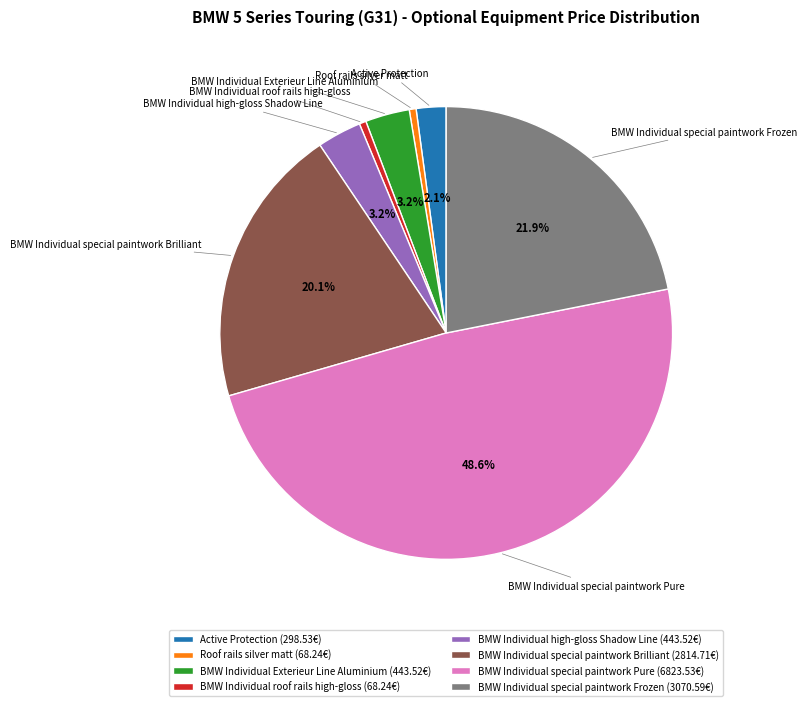

The BMW Individual special paintwork Pure slice represents 41% of the pie. True or false?

False